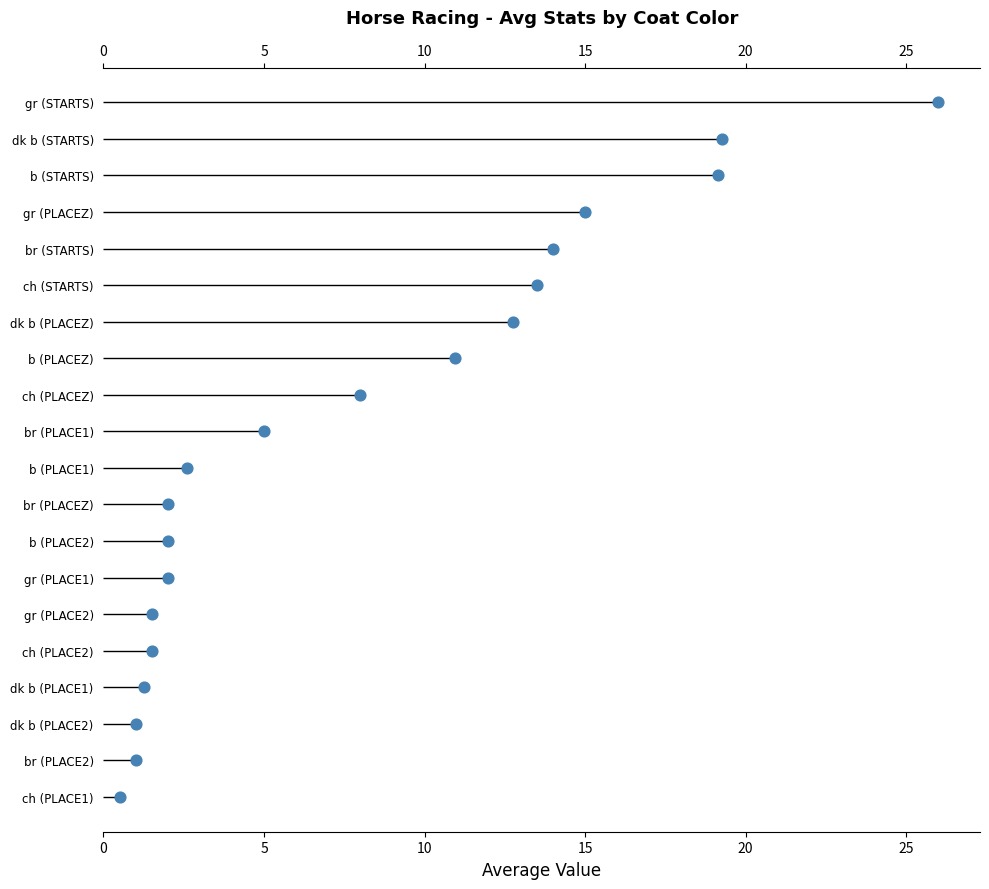

Which has a higher value, 0 or 10?

10